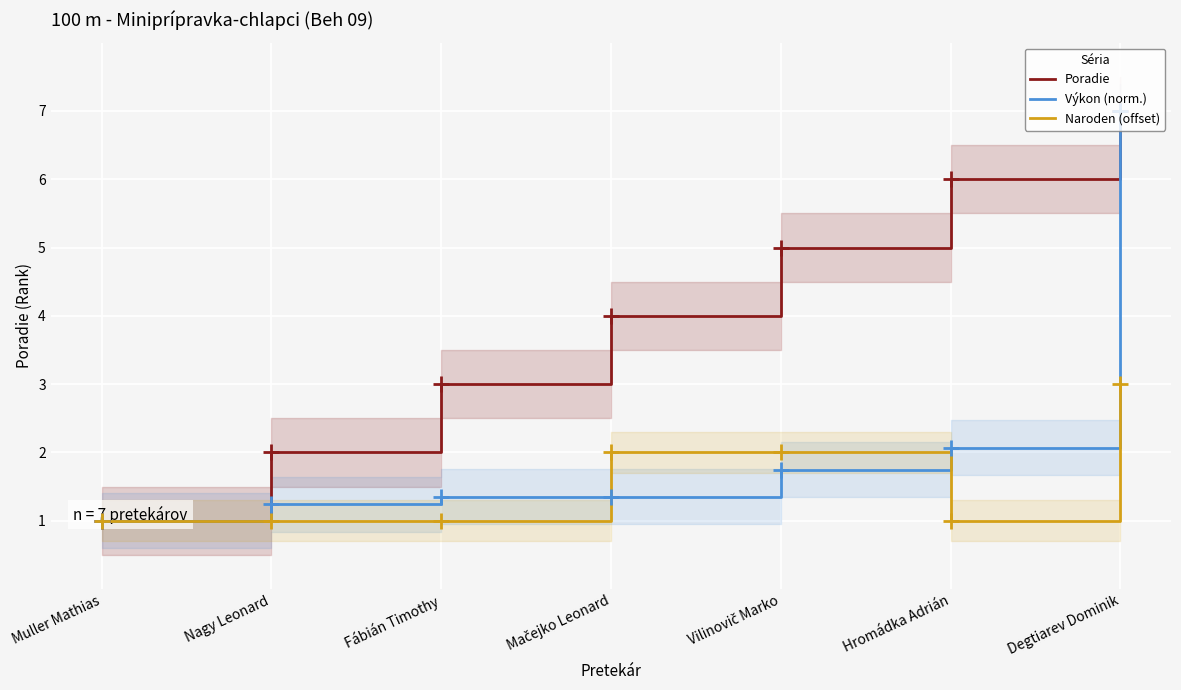

Which series has the largest Y range (max minus min)?

Poradie